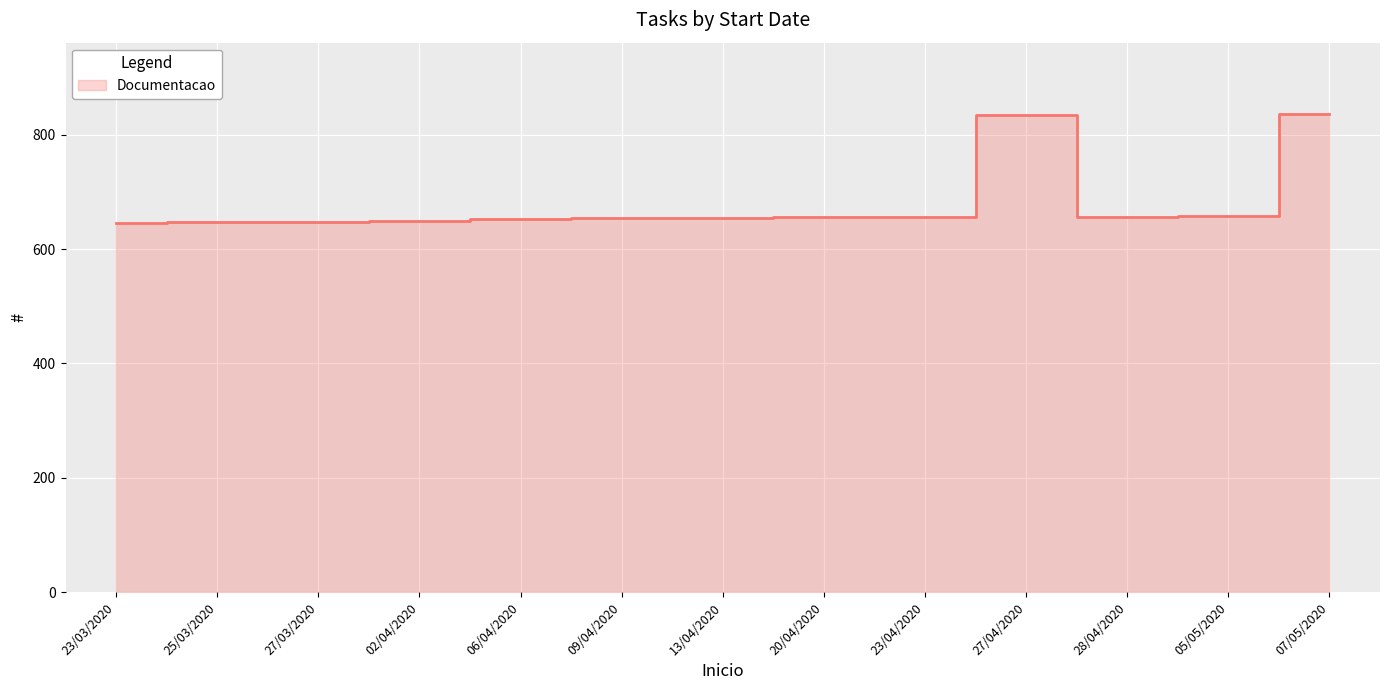

What is the difference between the maximum and minimum values?

190